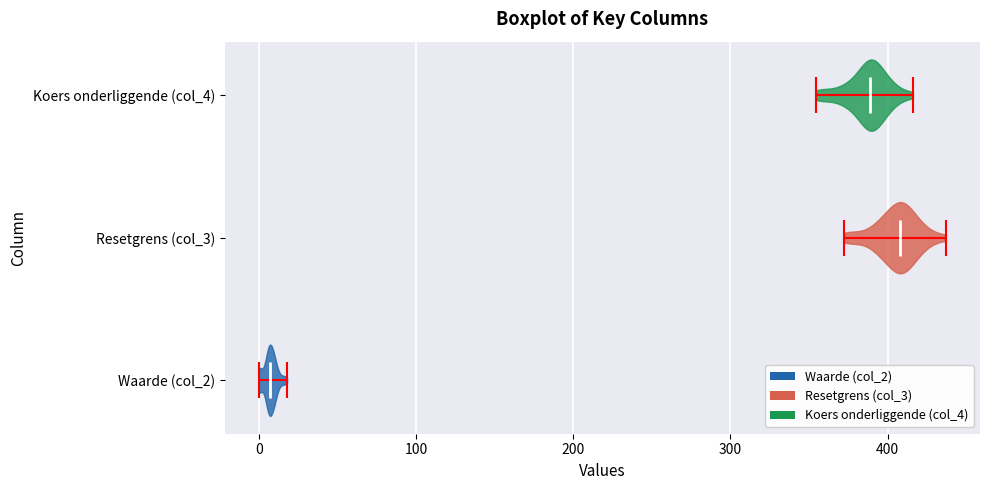

Where does the median line of the violin for Koers onderliggende (col_4) sit on the x-axis? The values are not printed on the chart, so give them approximately, as read against the axis.

390